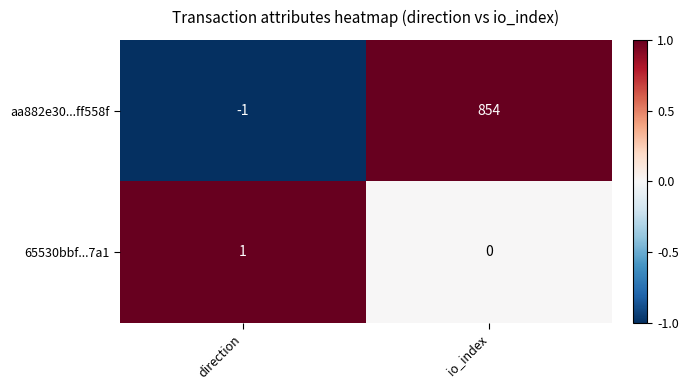

What is the maximum value for aa882e30...ff558f?

854